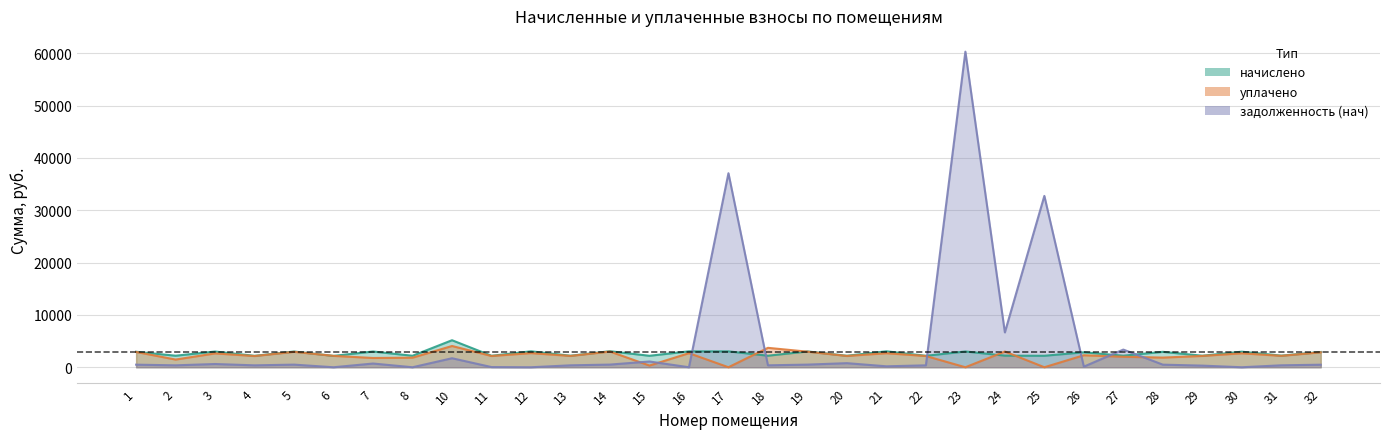

The value of начислено at 2 is 3158.3. True or false?

False